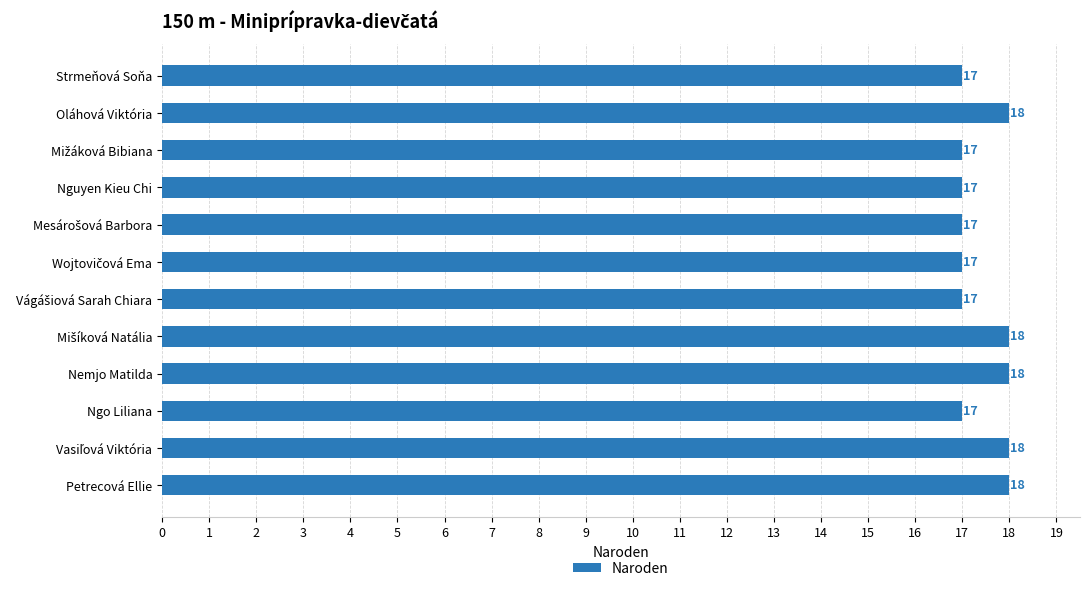

Reading top to bottom, list all the values displayed in this chart.

17	18	17	17	17	17	17	18	18	17	18	18